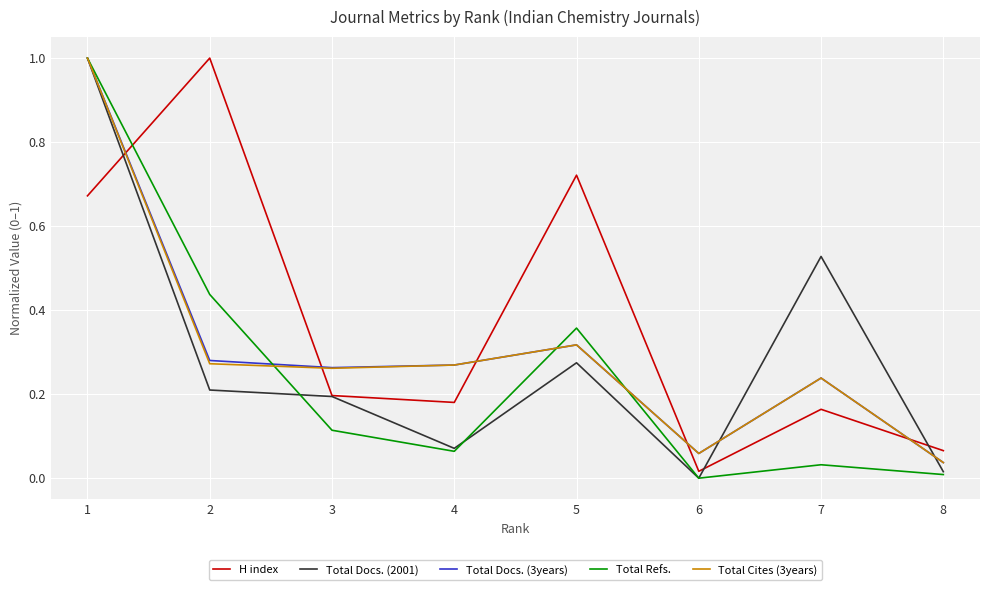

Does the chart display data point markers on the line(s)?

No